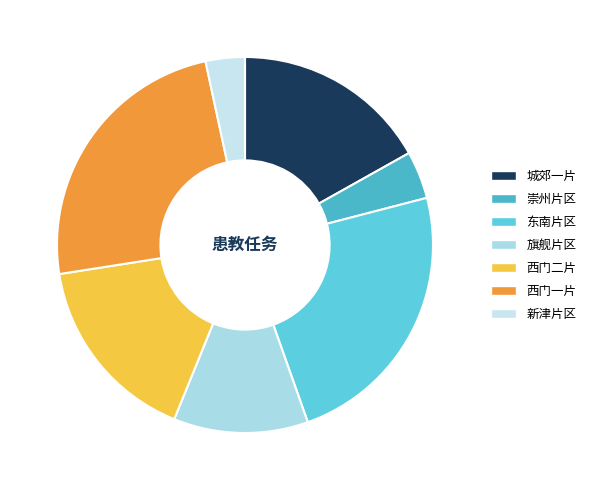

Which has a higher value, 崇州片区 or 西门一片?

西门一片